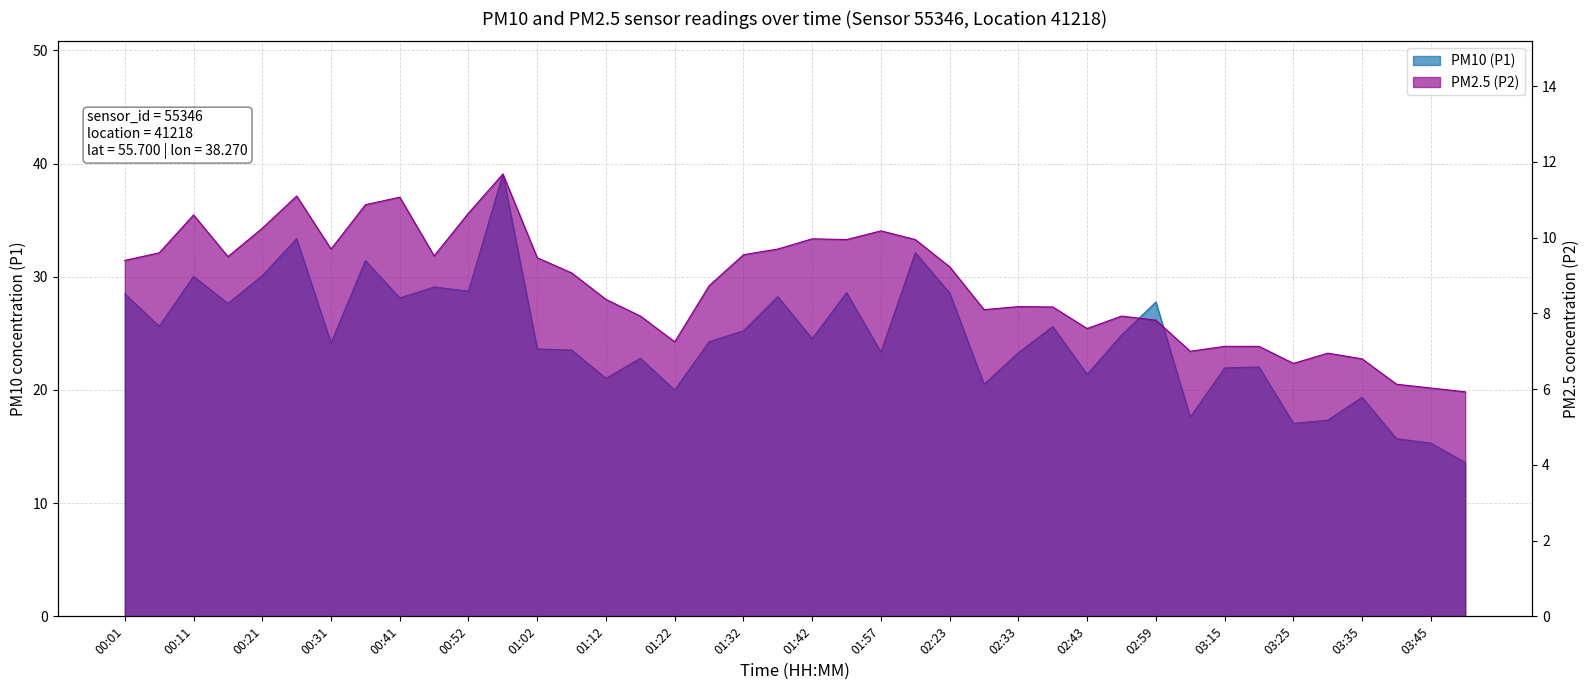

True or false: PM10 (P1) and PM2.5 (P2) intersect in this chart.

False